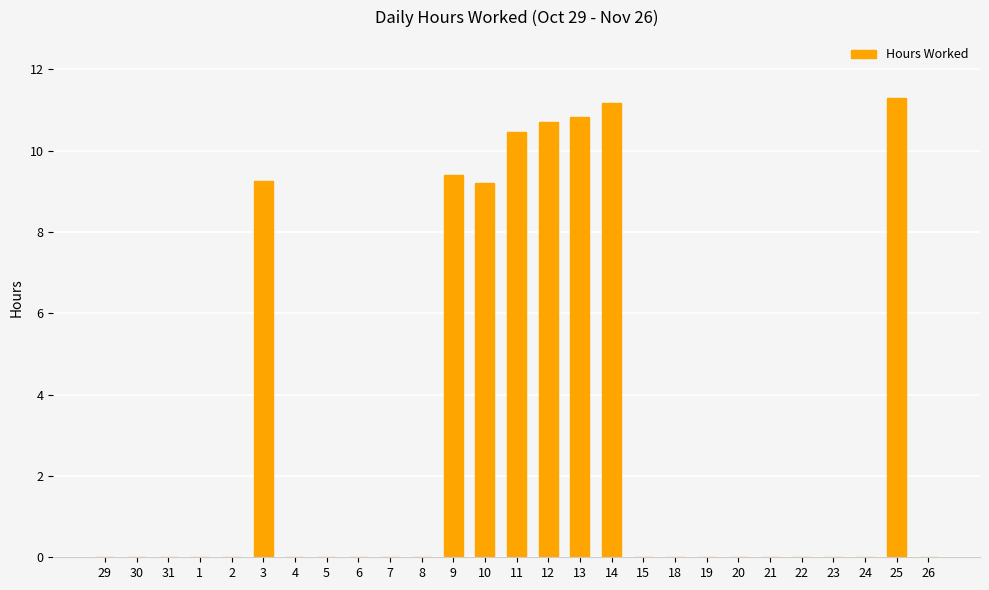

Count the number of data series in this chart.

1